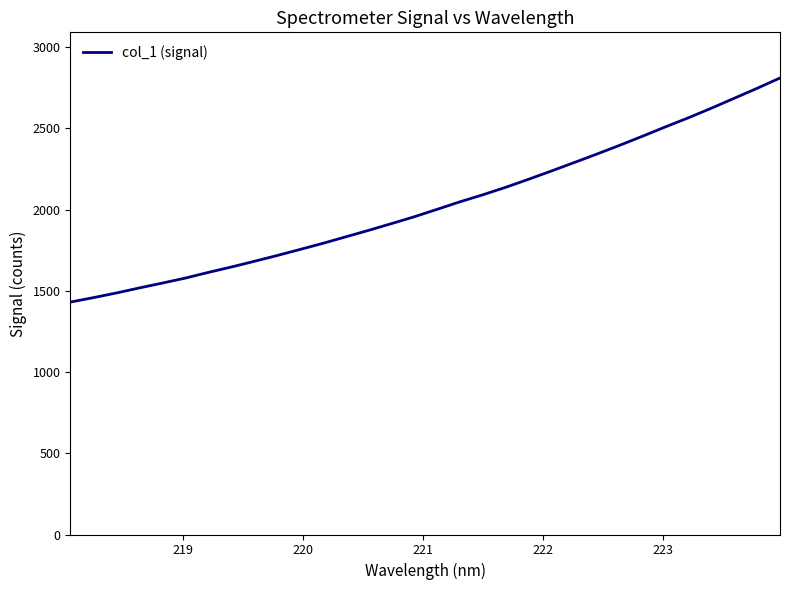

What is the difference between the maximum and minimum values?

1379.4